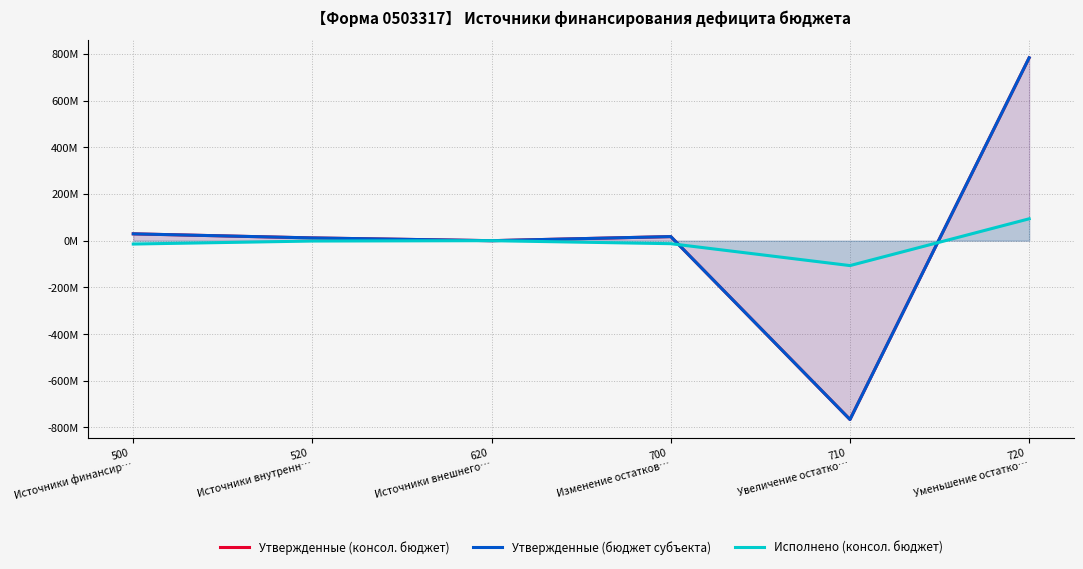

Rank the series by their maximum value, from lowest to highest.

Исполнено (консол. бюджет), Утвержденные (консол. бюджет), Утвержденные (бюджет субъекта)